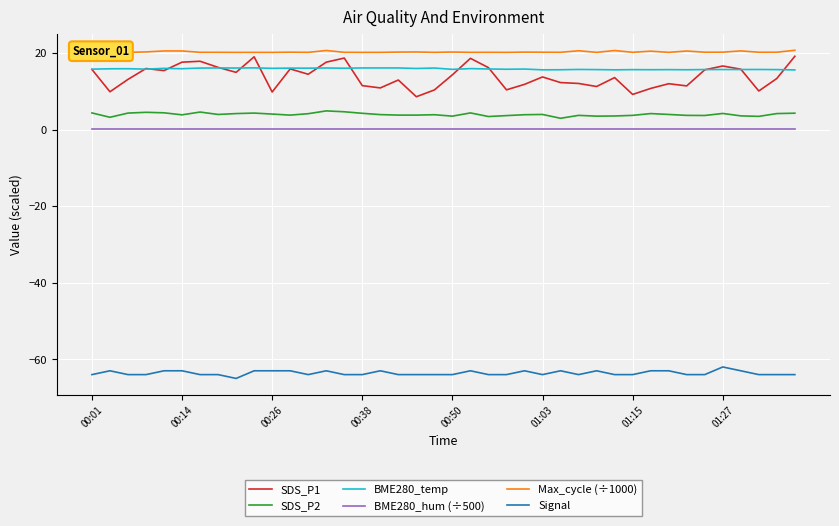

Which series has the largest total across all categories?

Max_cycle (÷1000)